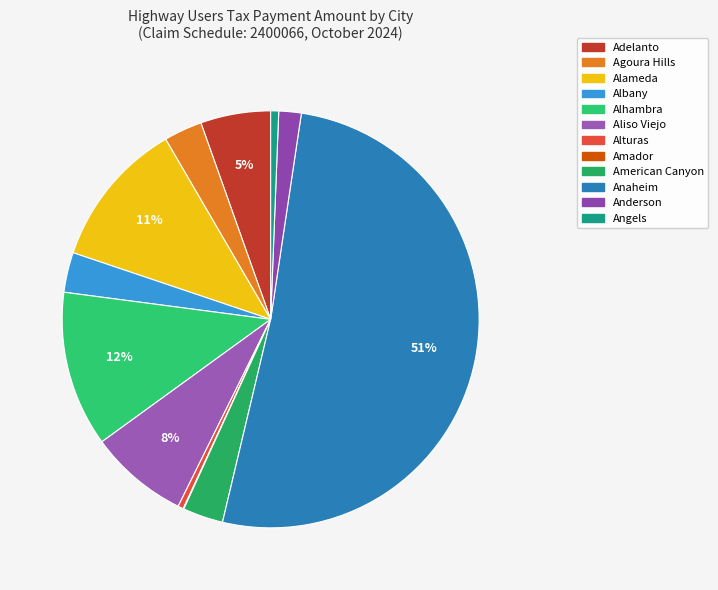

Which category accounts for the majority?

Anaheim